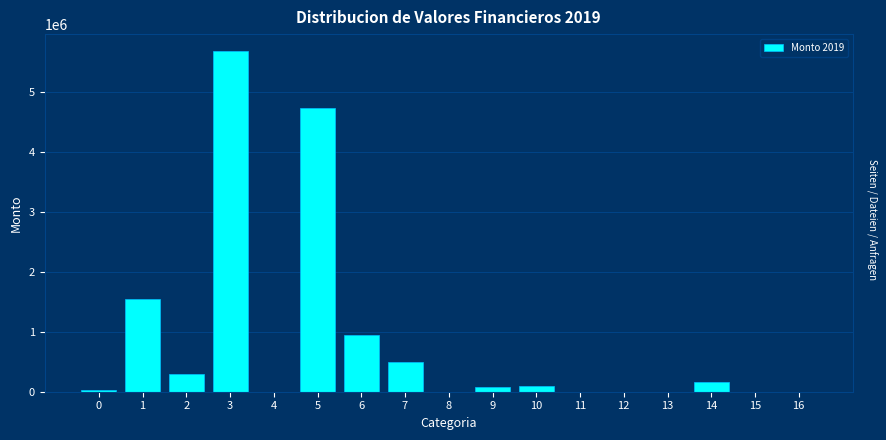

The value at 6 is 1242320.8. True or false?

False